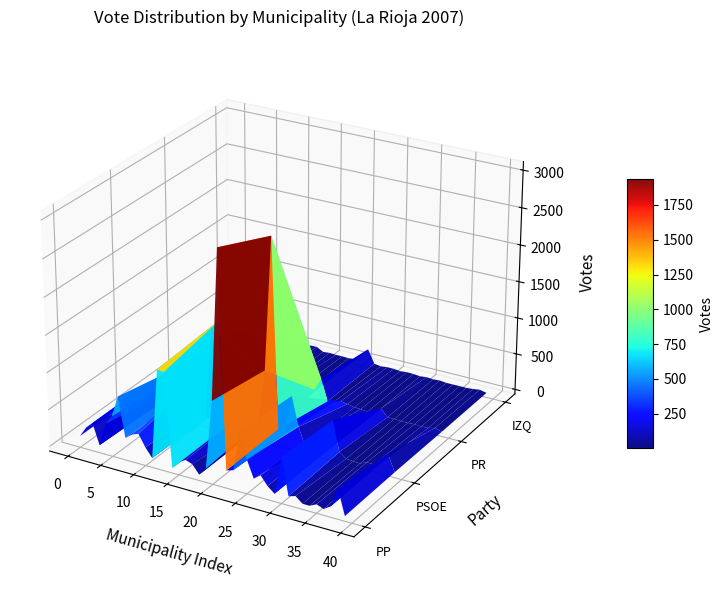

True or false: PP has a value of 343 at 9.

True